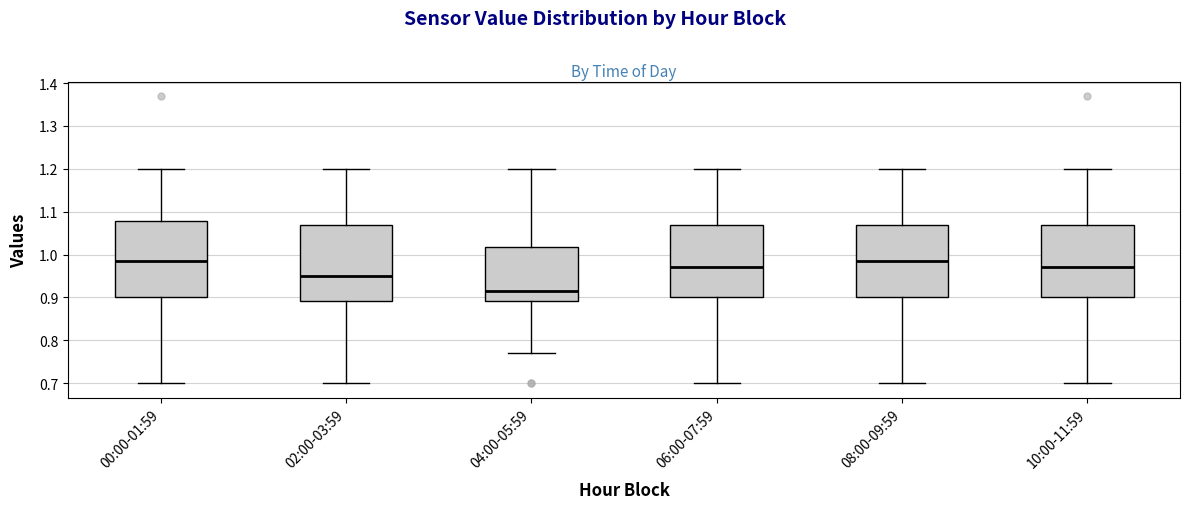

Where is the upper edge of the box for 06:00-07:59 on the y-axis? The values are not printed on the chart, so give them approximately, as read against the axis.

1.07